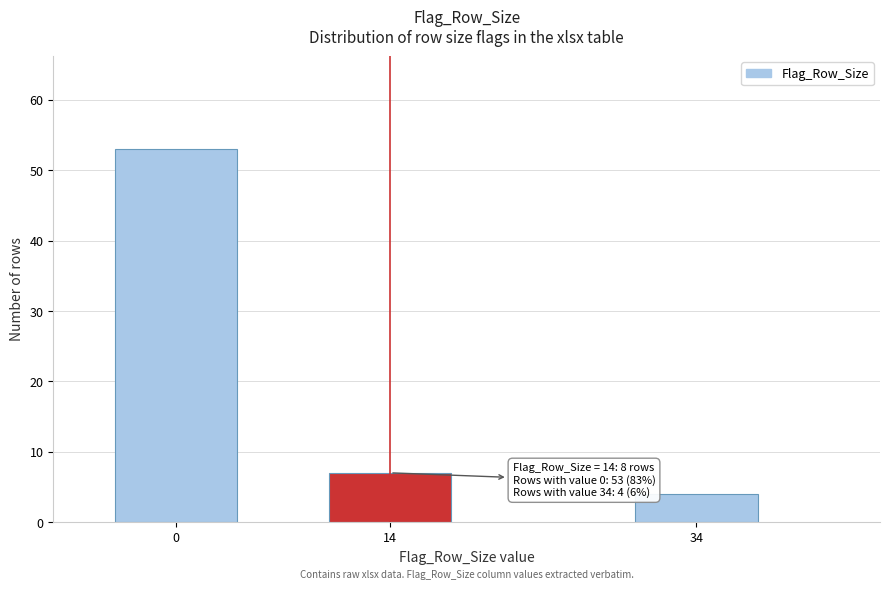

Reading left to right, what are all the values shown in this chart?

0=53	14=7	34=4